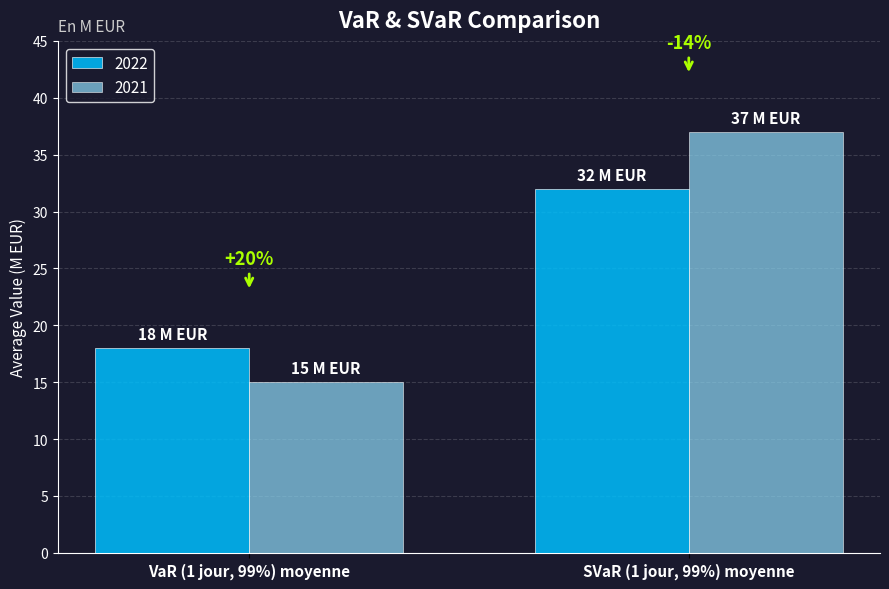

Reading left to right, list all the values displayed in this chart.

2022: 18	32
2021: 15	37